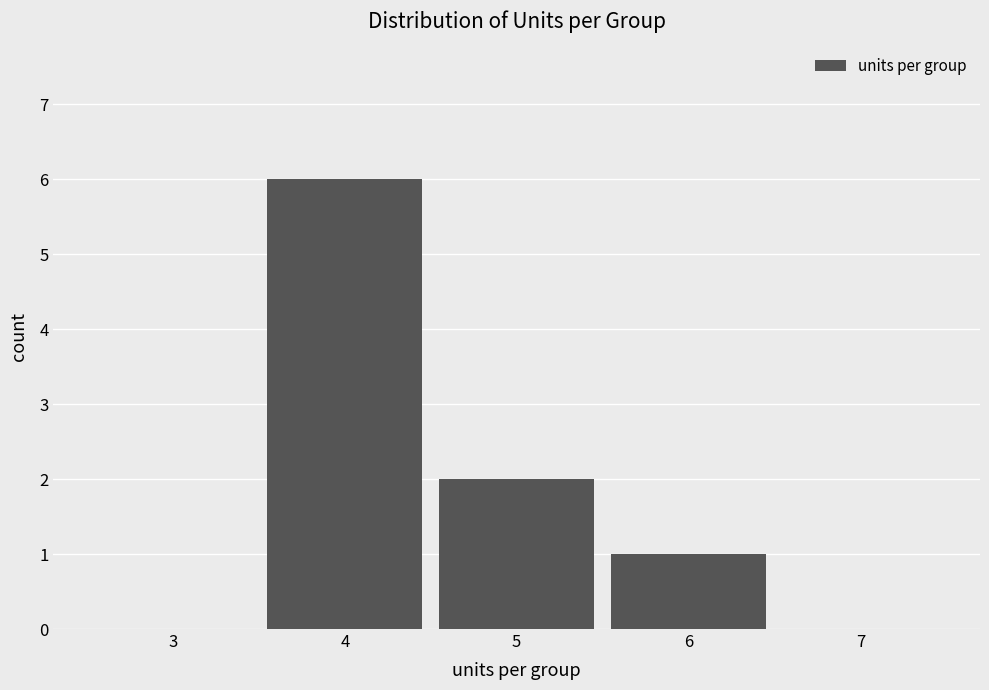

Reading left to right, list all the values displayed in this chart.

3=0	4=6	5=2	6=1	7=0